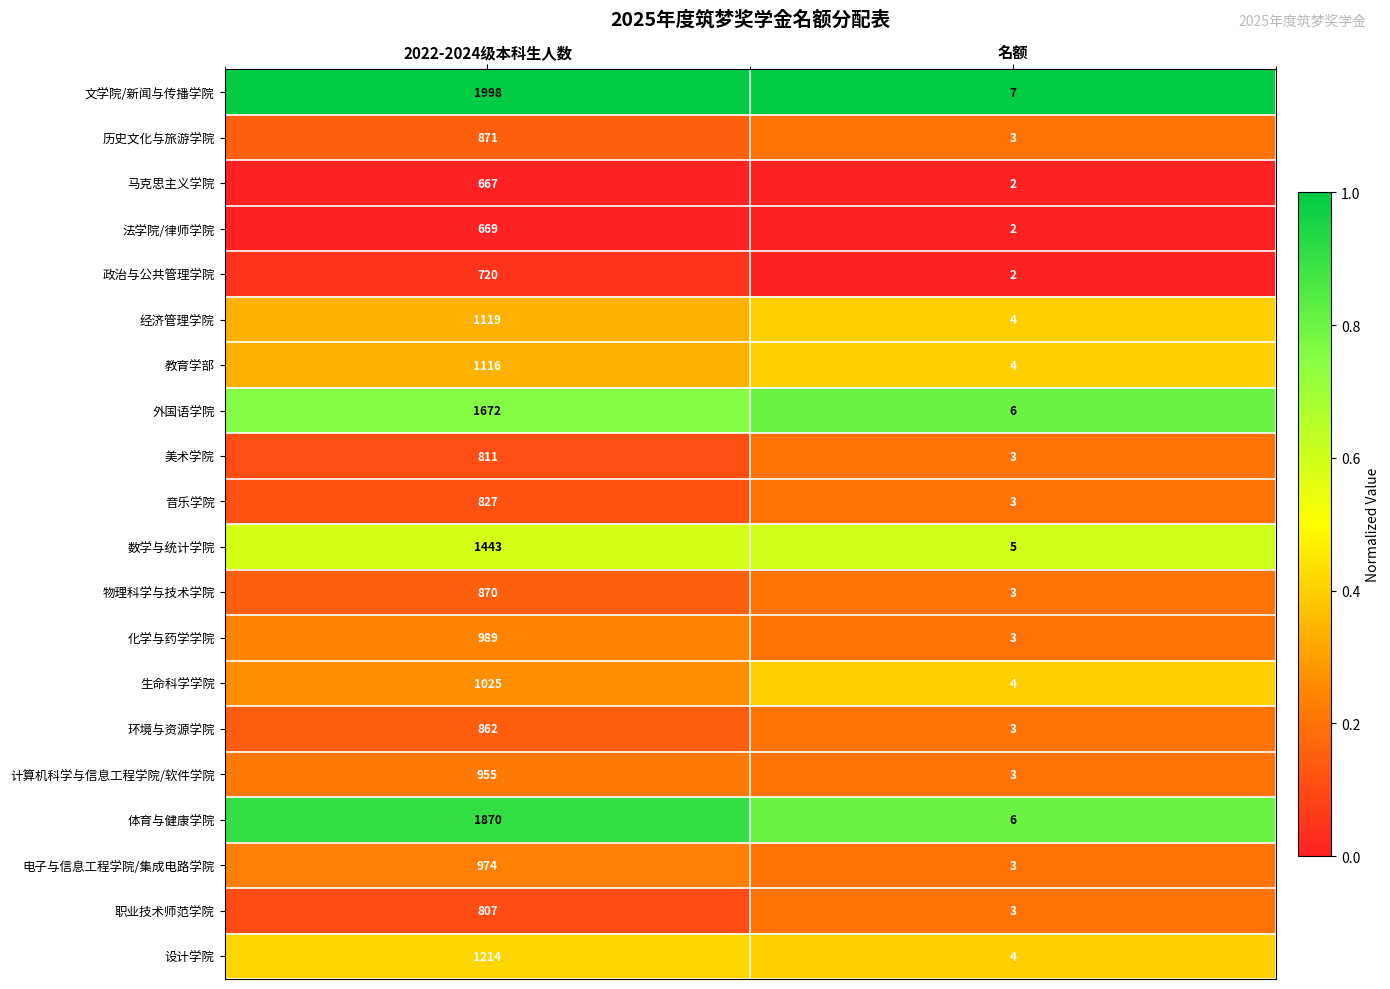

At which label is 环境与资源学院 closest to 432?

名额